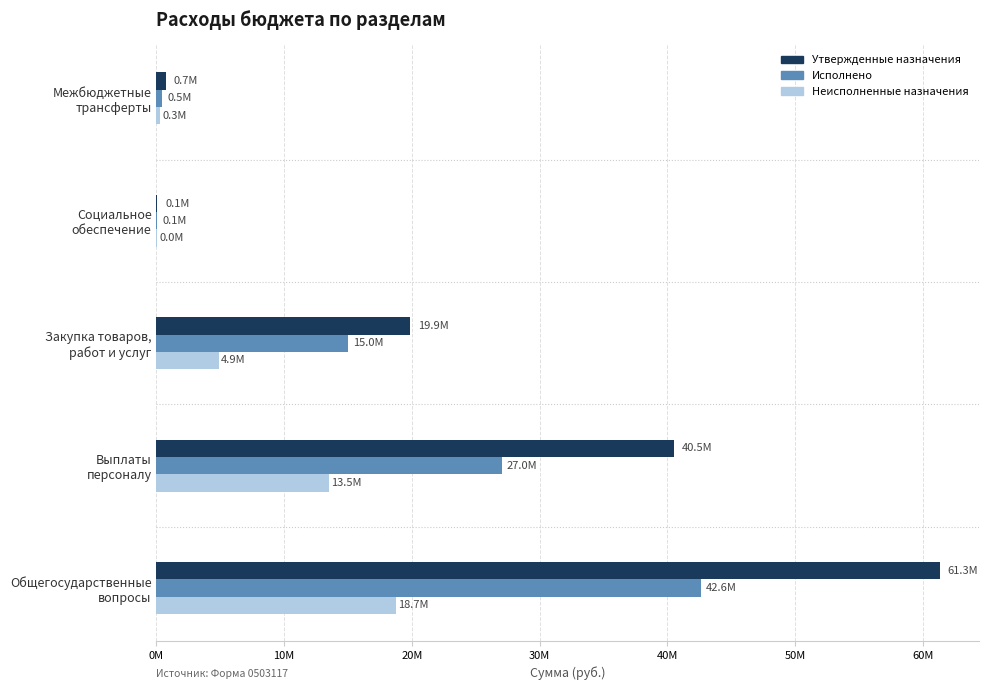

Where is Утвержденные назначения nearest to the value 30706509?

Выплаты
персоналу